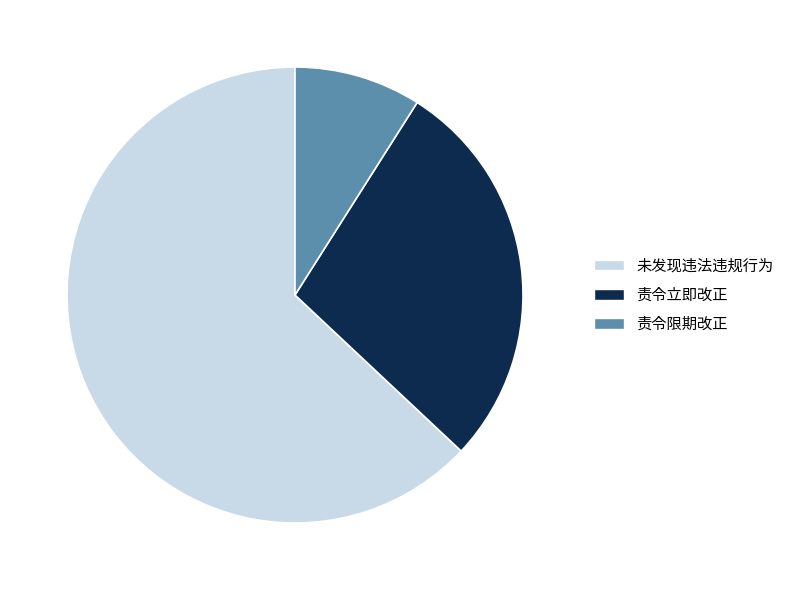

Between 责令限期改正 and 未发现违法违规行为, which is larger?

未发现违法违规行为